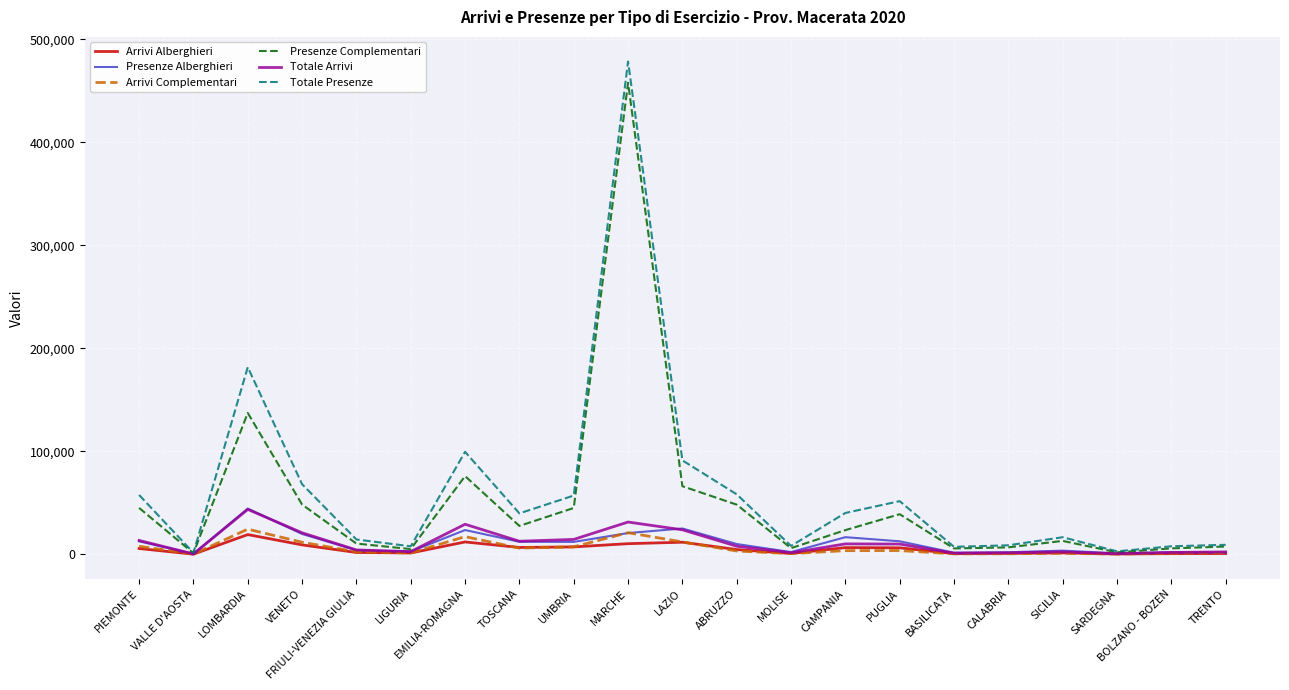

In Totale Presenze, how many points are higher than both neighbors (excluding endpoints)?

5